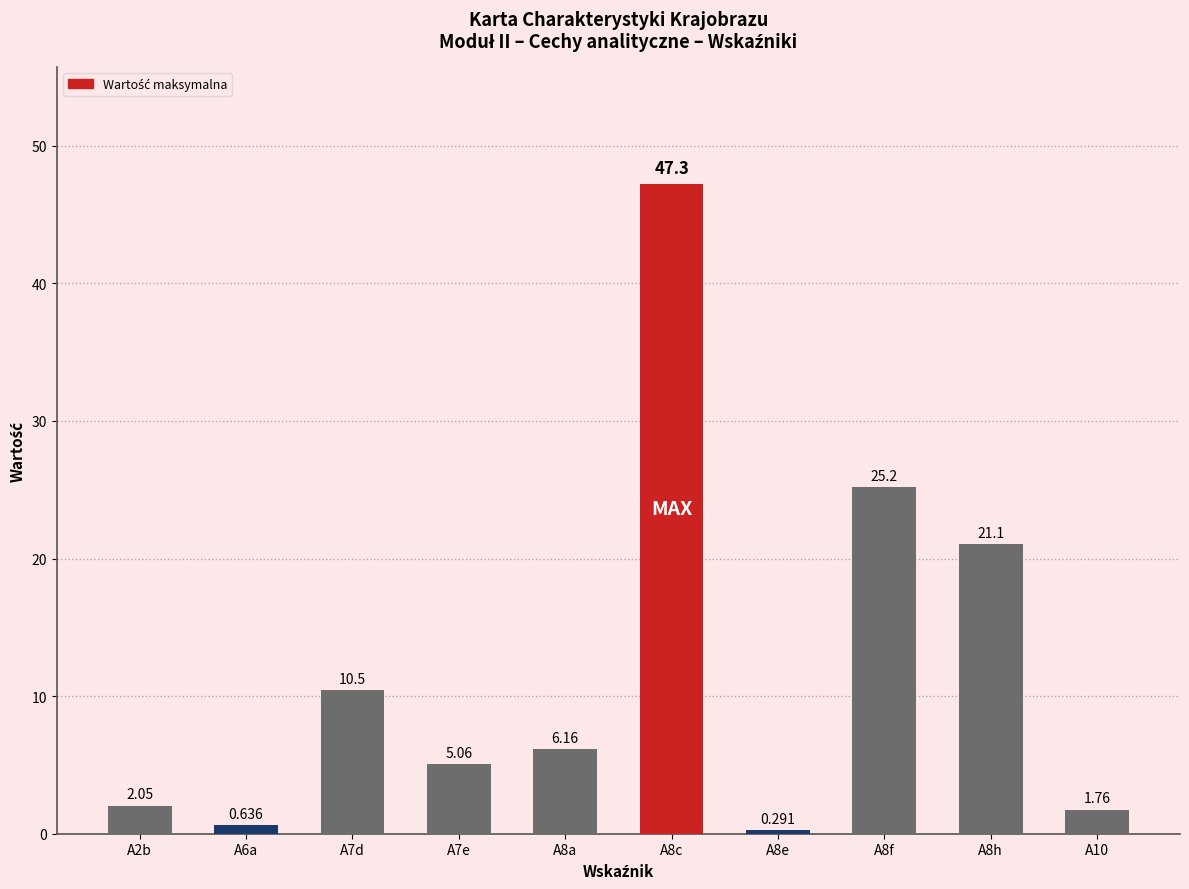

At which category does the chart reach its minimum across all series?

A8e